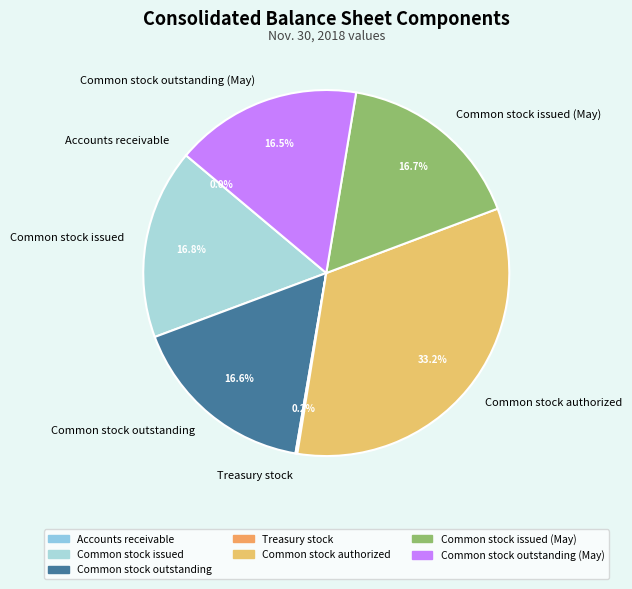

What is the largest slice in the pie chart?

Common stock authorized